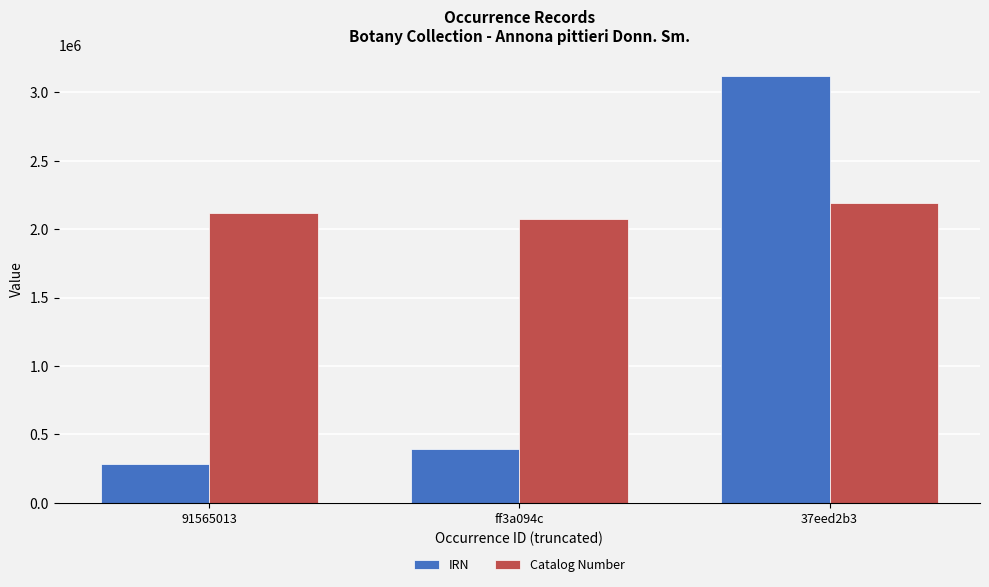

Which series changed the most between ff3a094c and 37eed2b3?

IRN